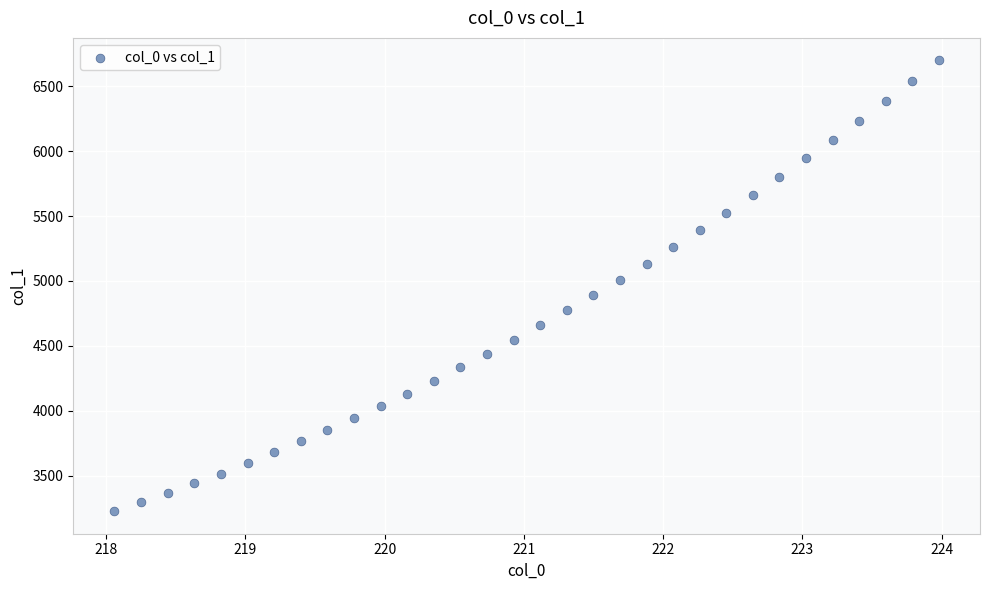

What is the range of Y values (max minus min)?

3474.0